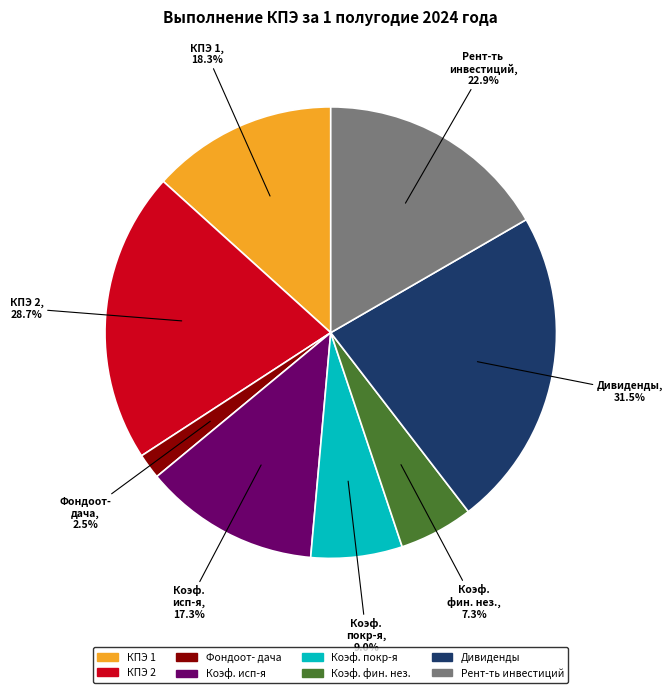

Does Фондоотдача represent more than half of the total?

No